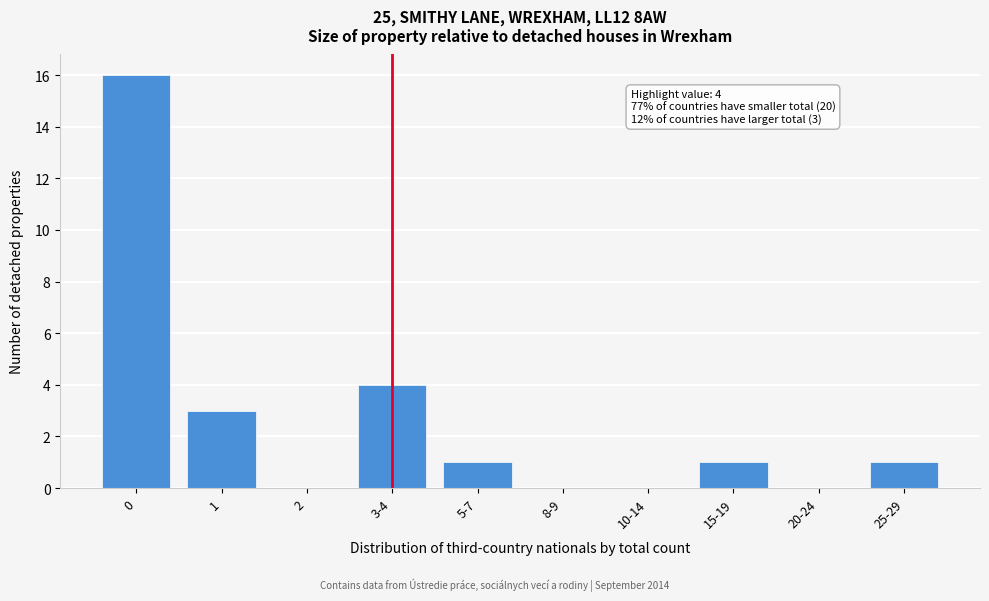

Reading left to right, transcribe all the data shown in this chart.

0=16	1=3	2=0	3-4=4	5-7=1	8-9=0	10-14=0	15-19=1	20-24=0	25-29=1